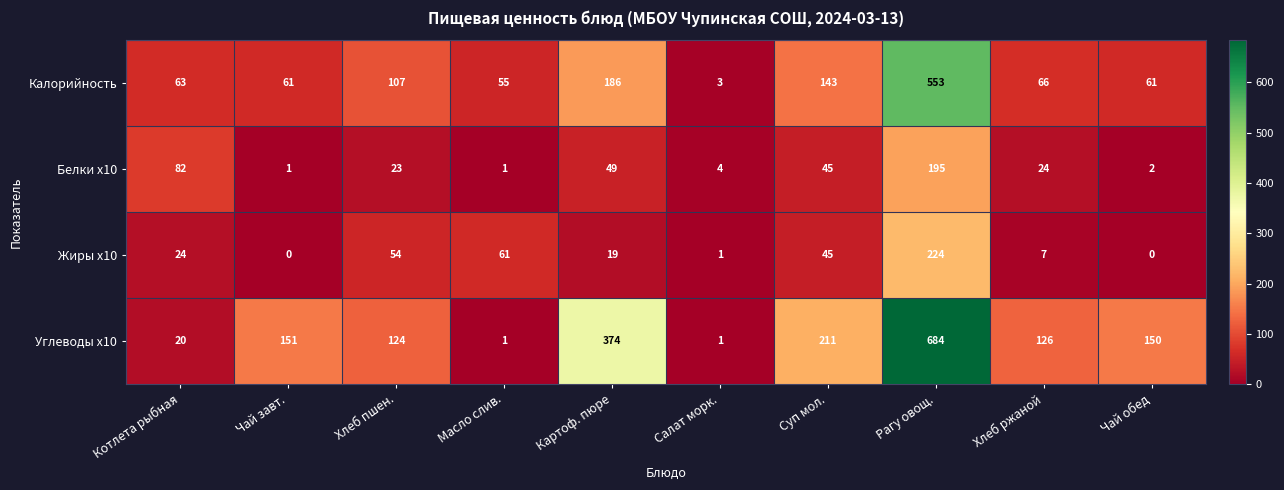

Rank the series by their maximum value, from lowest to highest.

Белки x10, Жиры x10, Калорийность, Углеводы x10